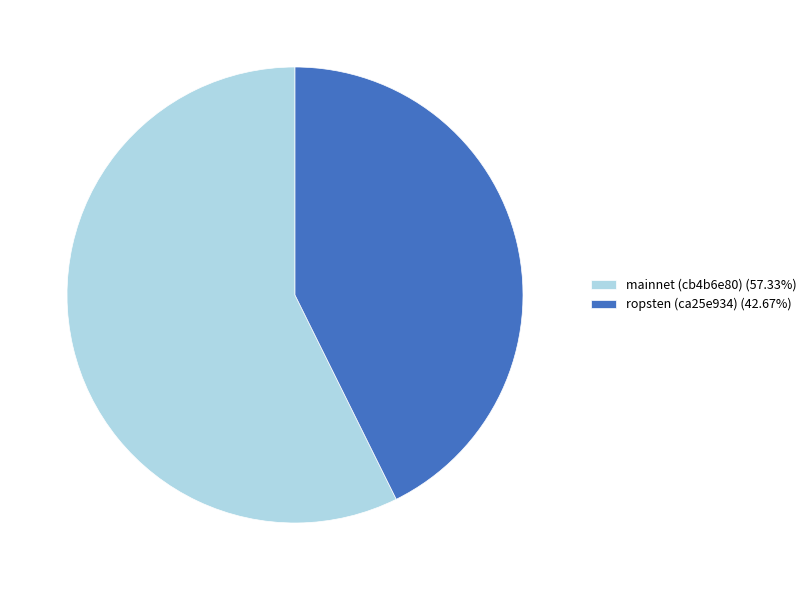

Approximately how many times larger is the value at ropsten (ca25e934) (42.67%) compared to mainnet (cb4b6e80) (57.33%)?

0.7